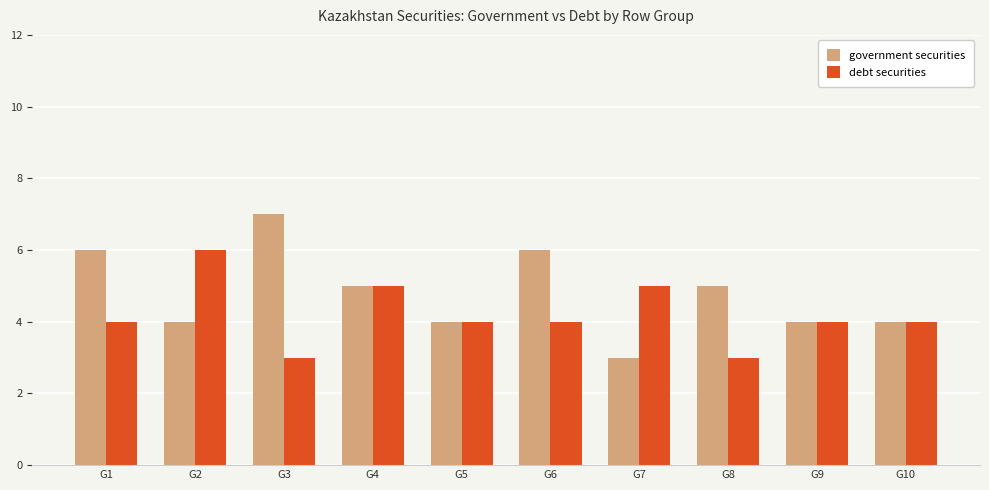

List the series in order of their peak value, highest first.

government securities, debt securities